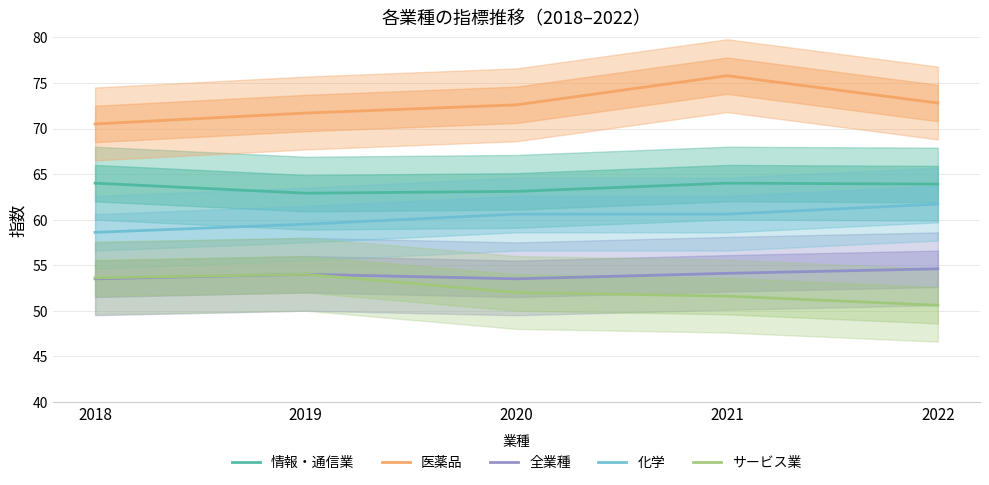

List the series in order of their peak value, highest first.

医薬品, 情報・通信業, 化学, 全業種, サービス業